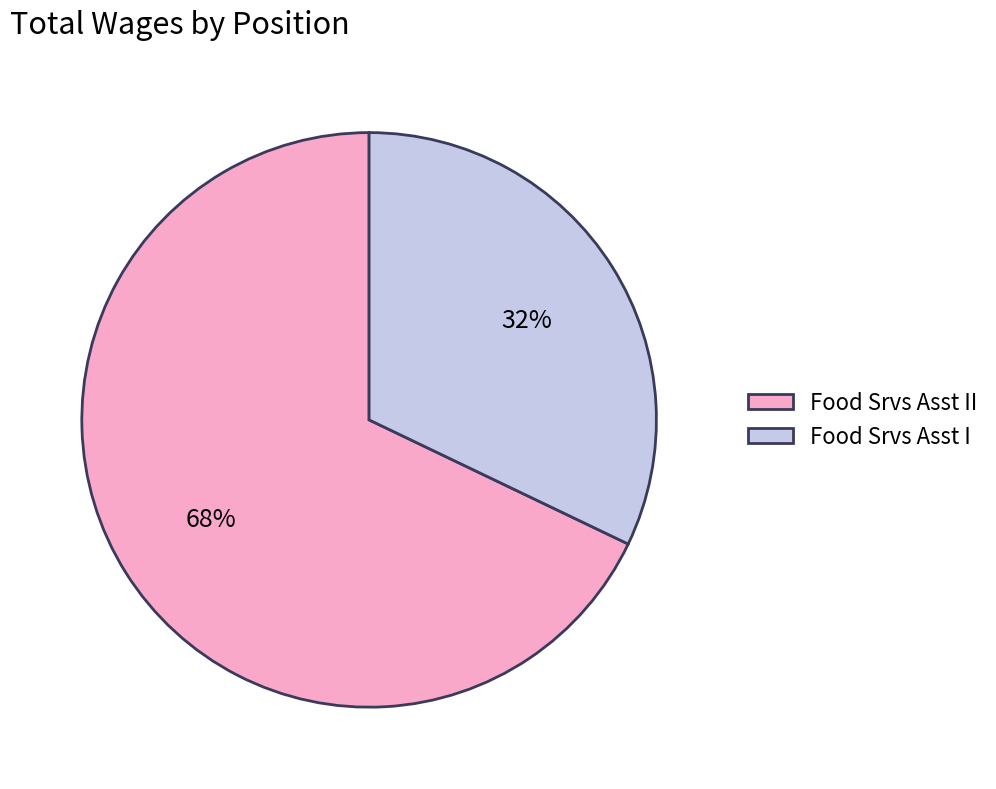

Does Food Srvs Asst II represent more than half of the total?

Yes